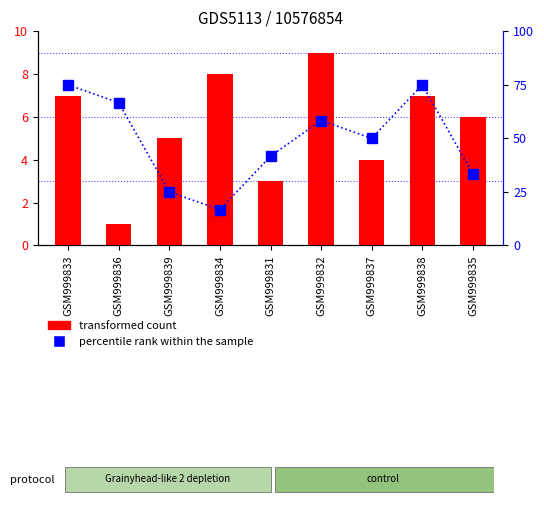

The value of col_2 (transformed count) at GSM999833 is 12. True or false?

False